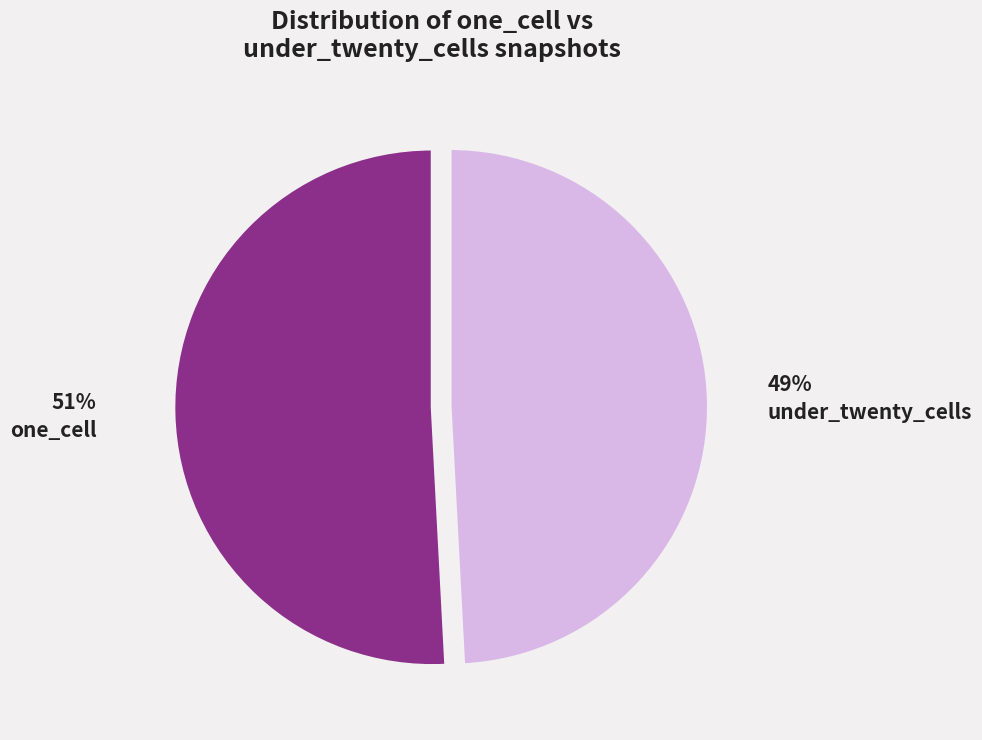

What is the smallest slice in the pie chart?

under_twenty_cells